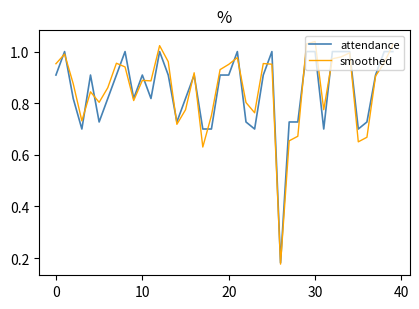

Does the chart have visible grid lines?

No